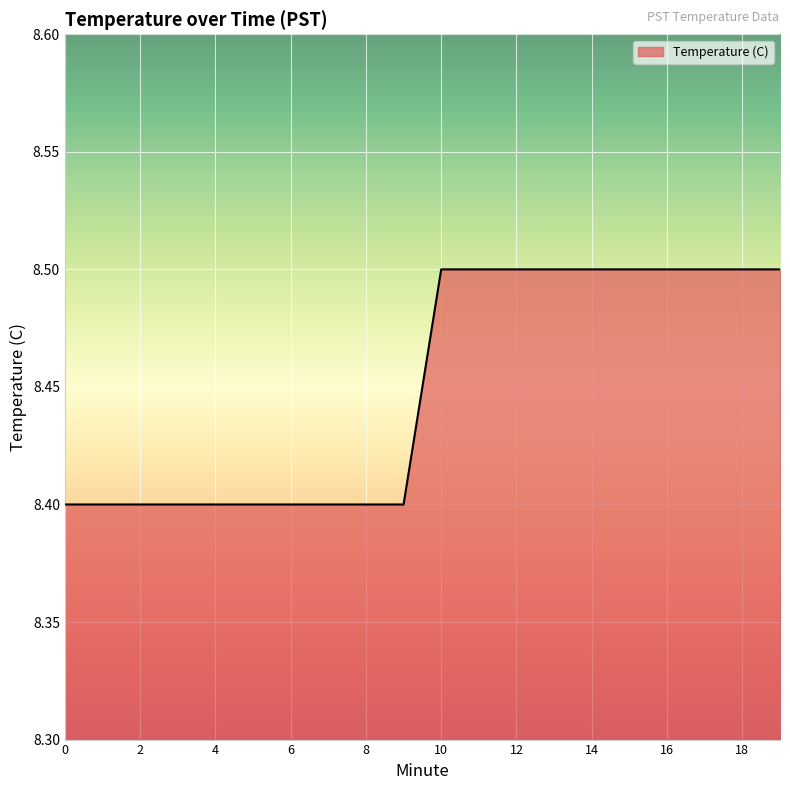

What is the maximum value shown in the chart?

8.5